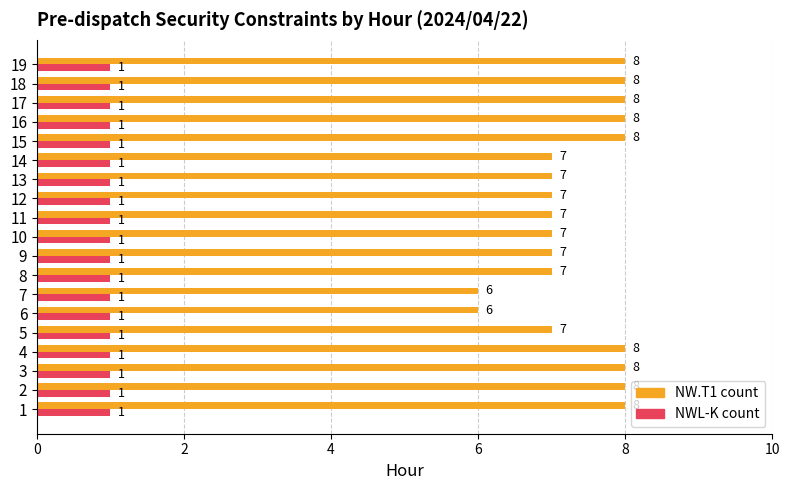

Which series has the largest total across all categories?

NW.T1 count